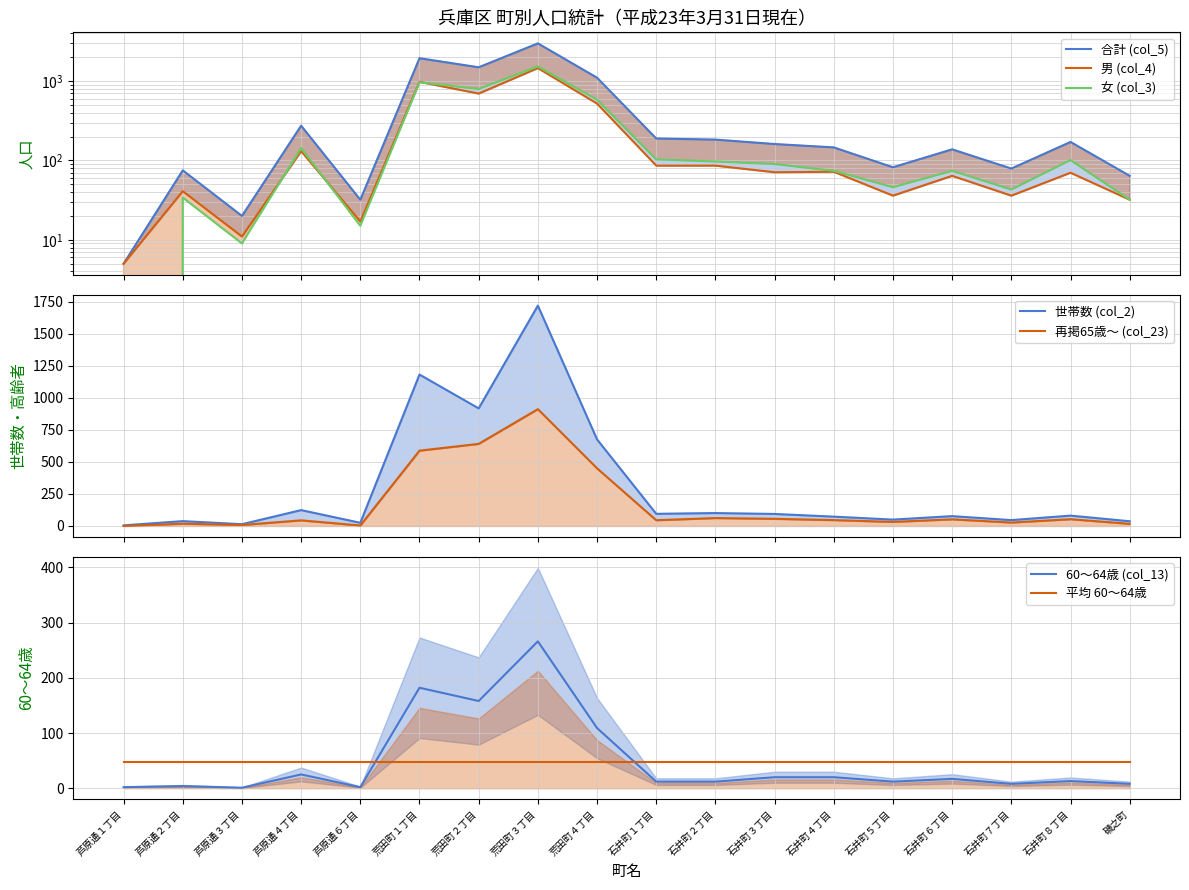

How many data points does each series have?

18